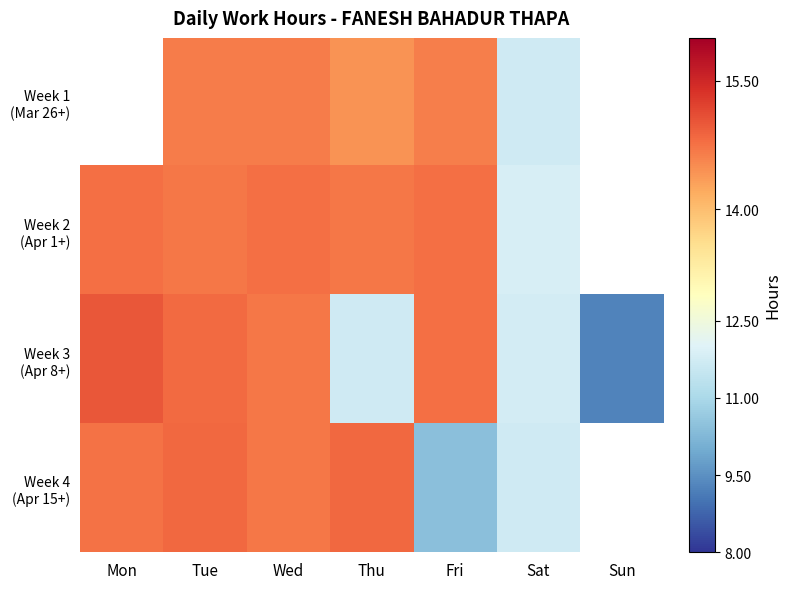

Which label corresponds to the largest value in the chart?

Mon